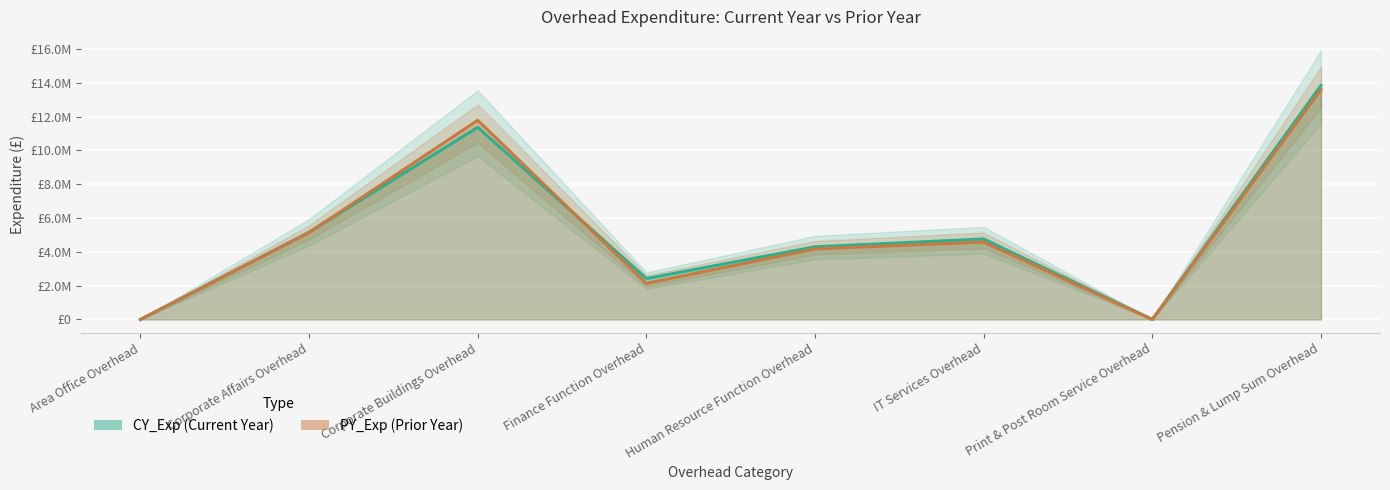

At which label does CY_Exp first exceed 4762700?

Corporate Affairs Overhead